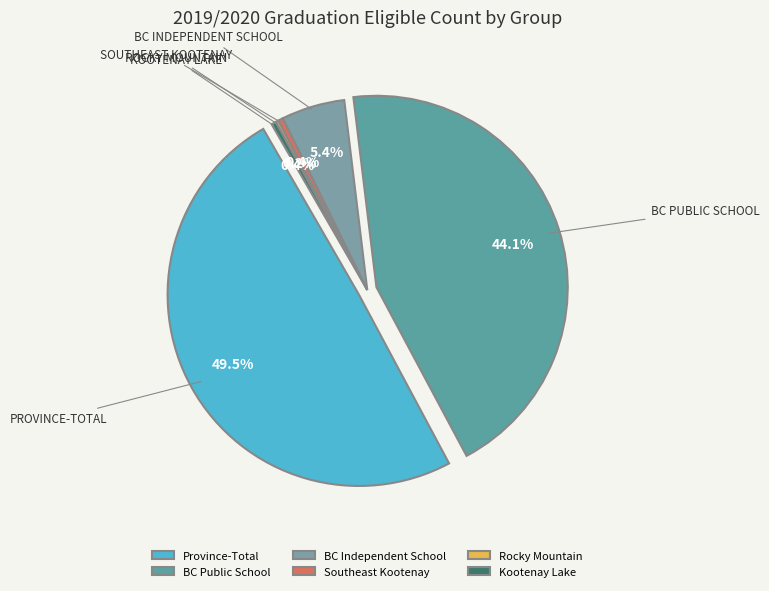

Is there any slice that represents more than half of the pie?

No